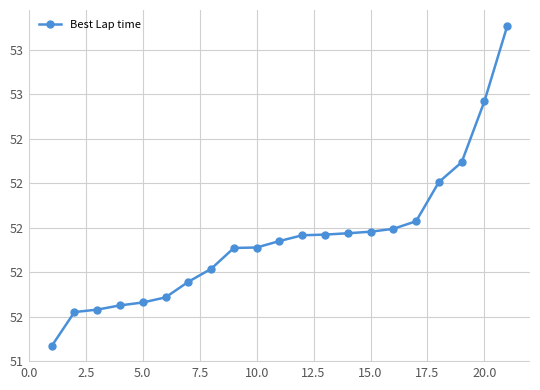

Does the chart have visible grid lines?

Yes